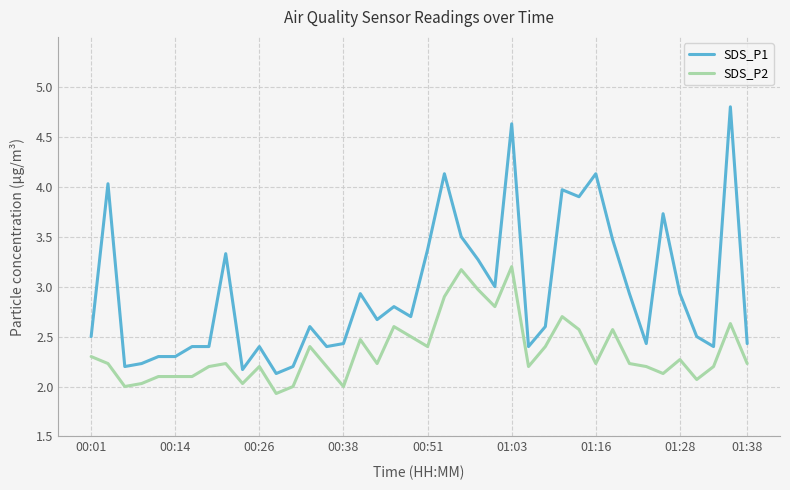

List the series in order of their overall mean, highest first.

SDS_P1, SDS_P2